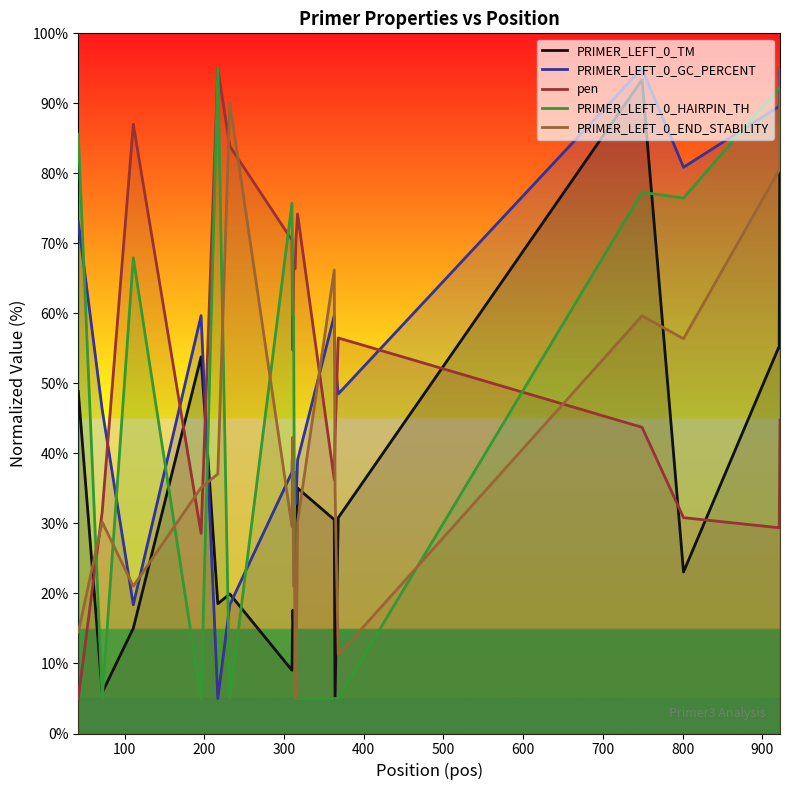

After their last crossing, which series has the higher values: PRIMER_LEFT_0_GC_PERCENT or PRIMER_LEFT_0_HAIRPIN_TH?

PRIMER_LEFT_0_GC_PERCENT